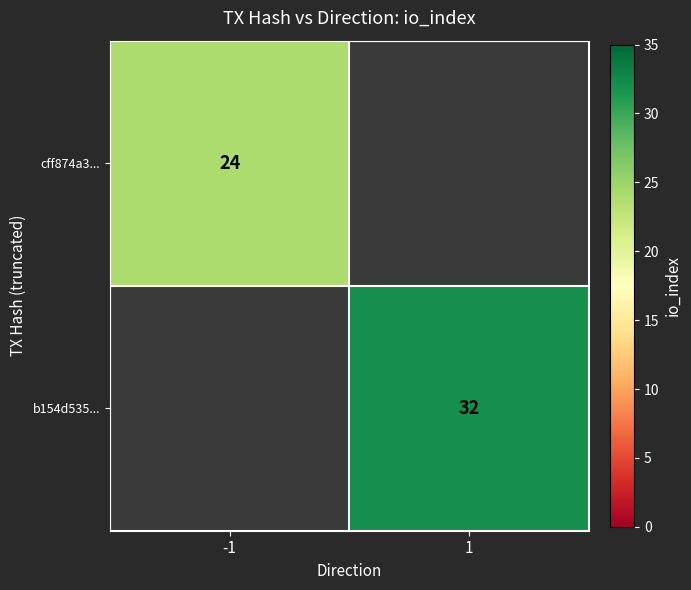

The b154d535... series shows 17 at 1. True or false?

False